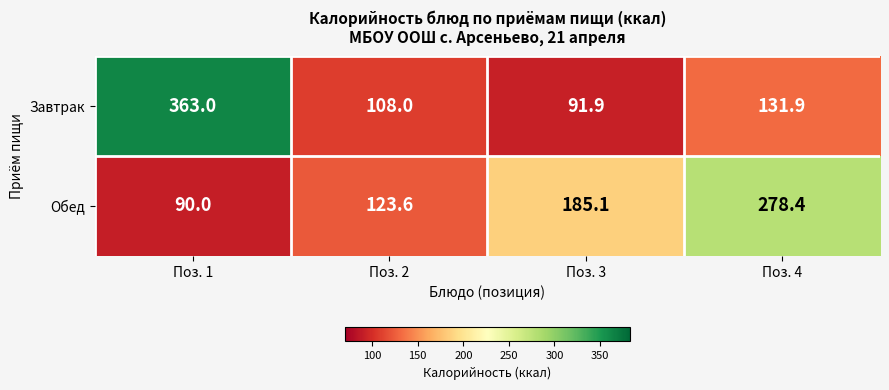

Reading left to right, extract all data points from this chart.

Завтрак: 363.0	108.0	91.9	131.9
Обед: 90.0	123.6	185.1	278.4